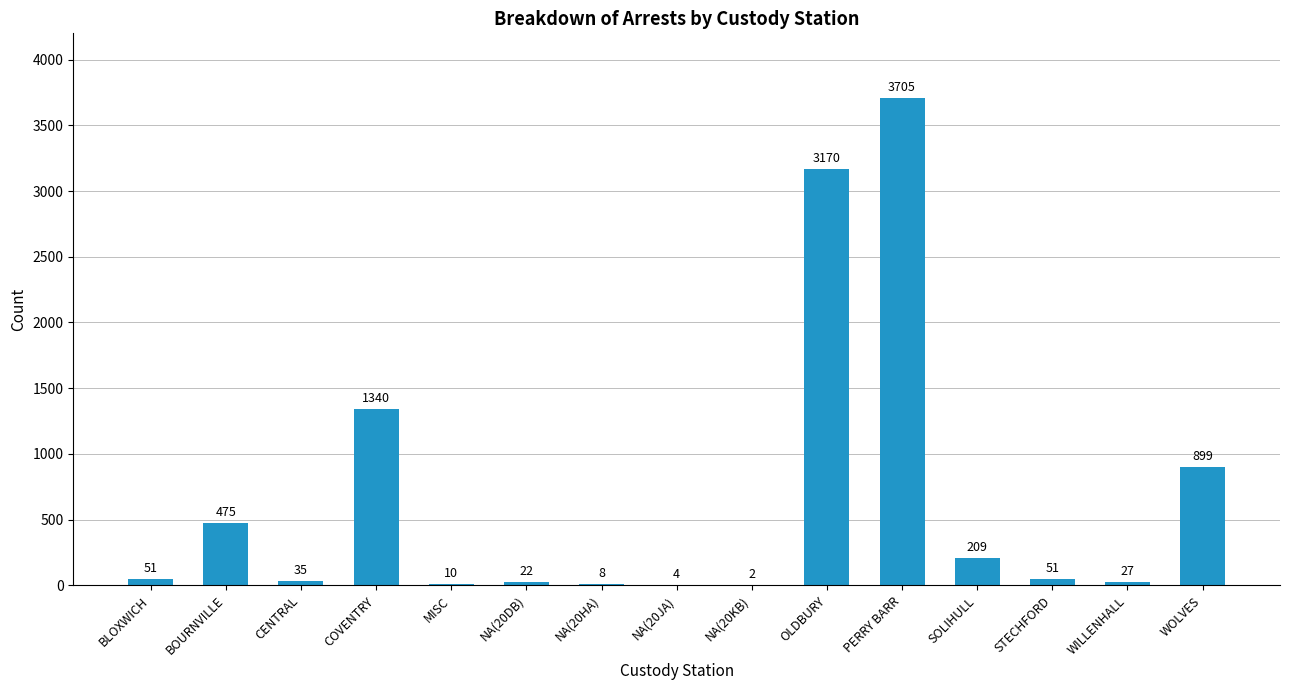

At which category does the chart reach its peak across all series?

PERRY BARR